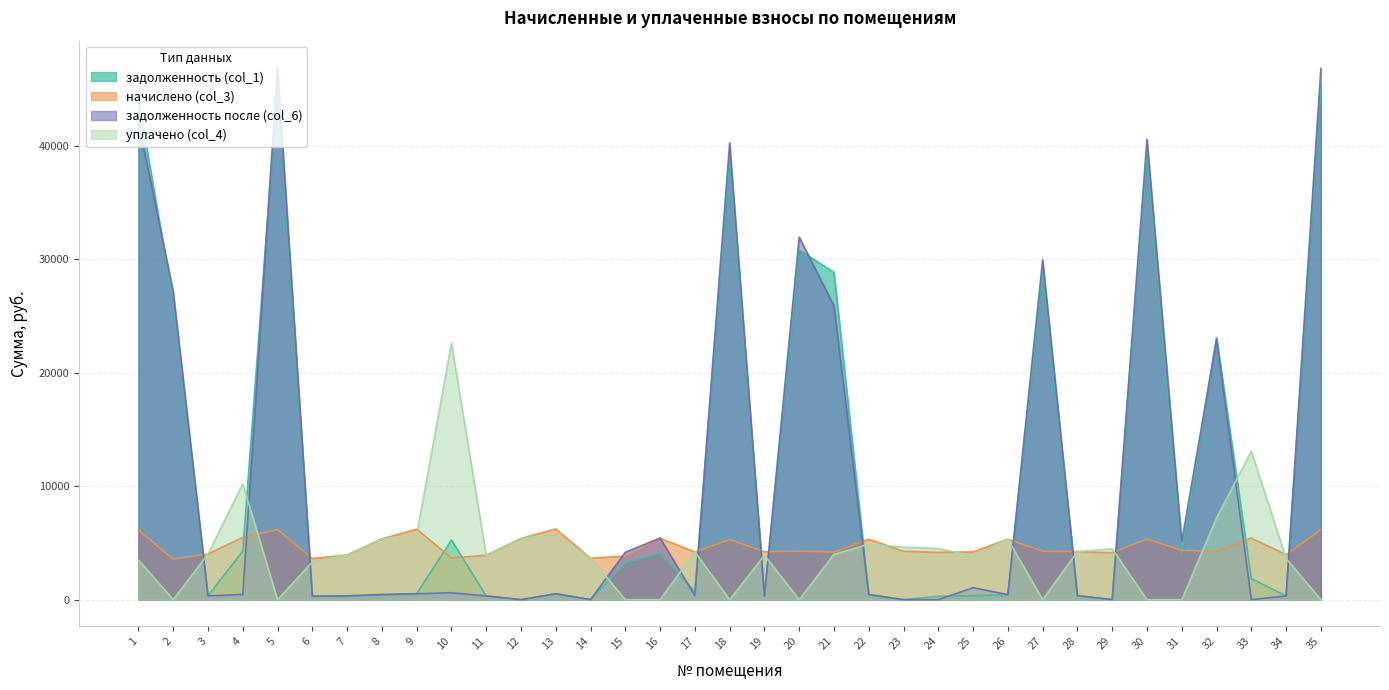

How many values in the задолженность (col_1) series are below 519?

17